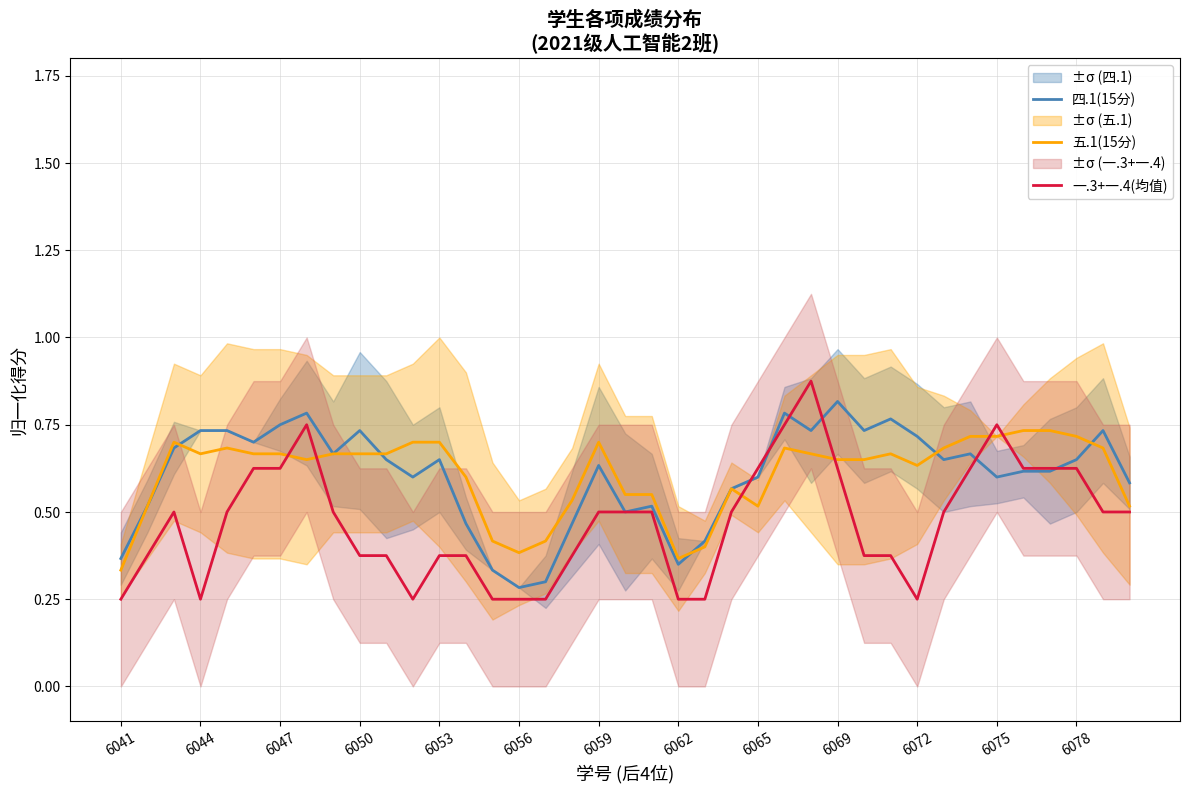

How many interior local valleys does the 五.1(15分) series have?

7